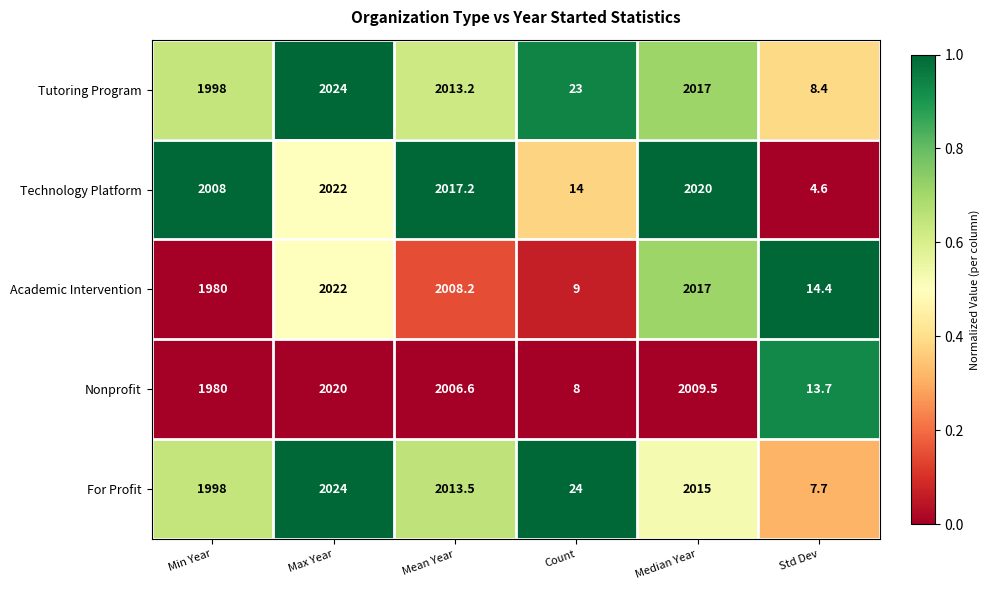

Read the Tutoring Program value at Max Year.

2024.0